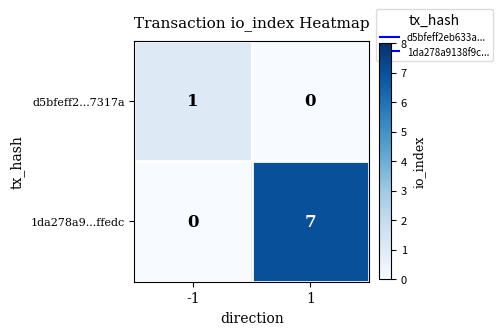

Rank the series at -1 from highest to lowest value.

d5bfeff2...7317a, 1da278a9...ffedc